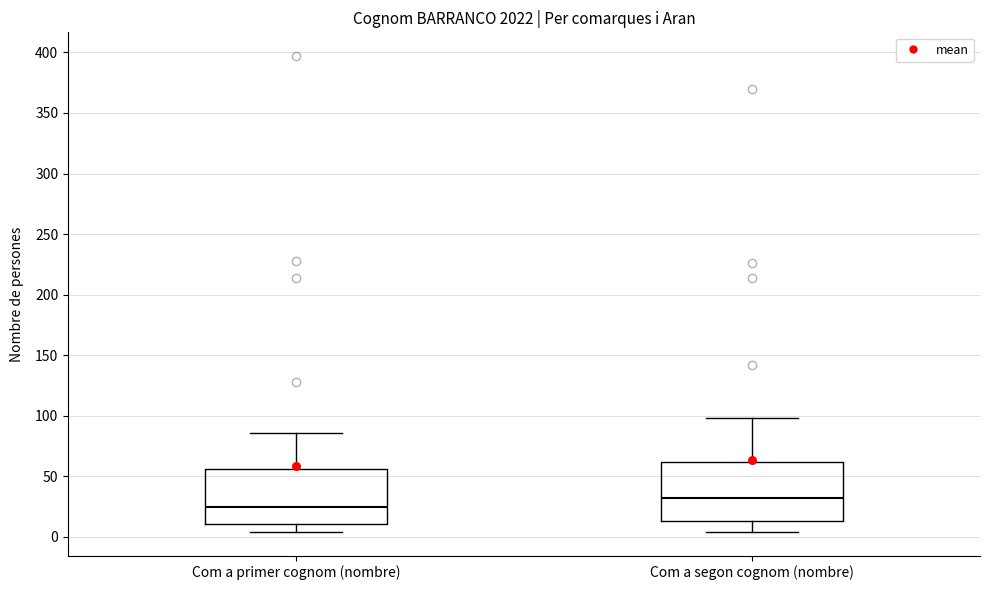

Reading left to right, transcribe this box plot: for each box, give where its median line is, the range the box spans, and where its two whiskers end, as read against the y-axis. The values are not printed on the chart, so give them approximately, as read against the axis.

Com a primer cognom (nombre): median 25, box 10 to 55, whiskers 5 to 85
Com a segon cognom (nombre): median 30, box 15 to 60, whiskers 5 to 100